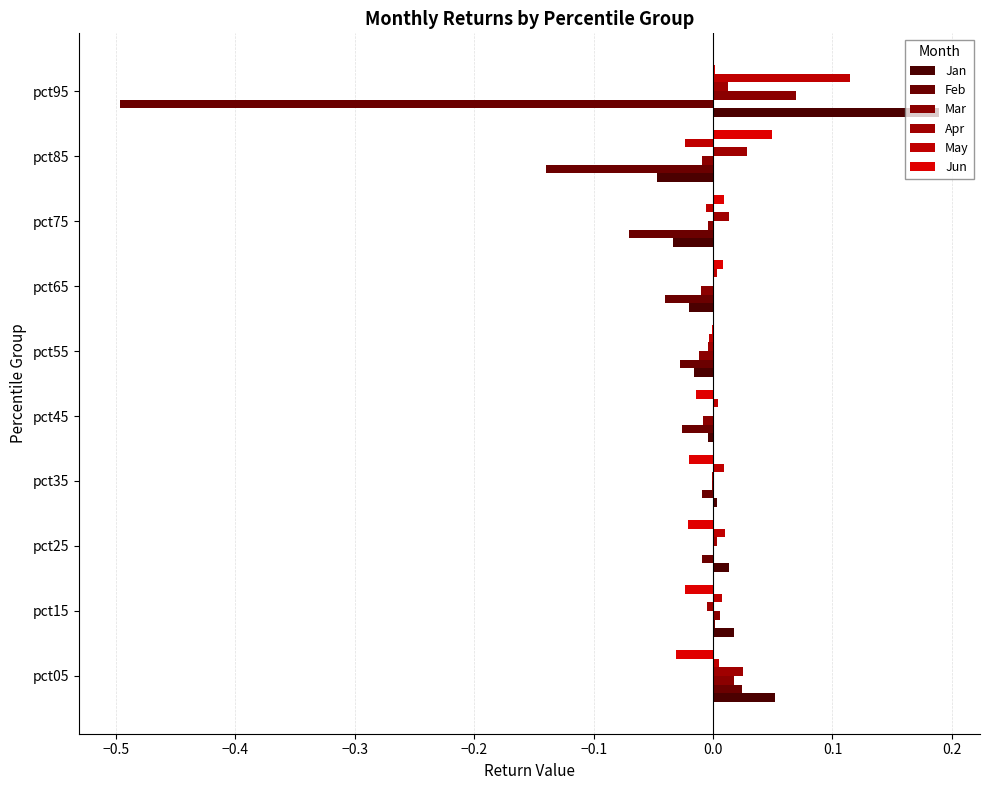

What is the sum of all Jan values?

0.2